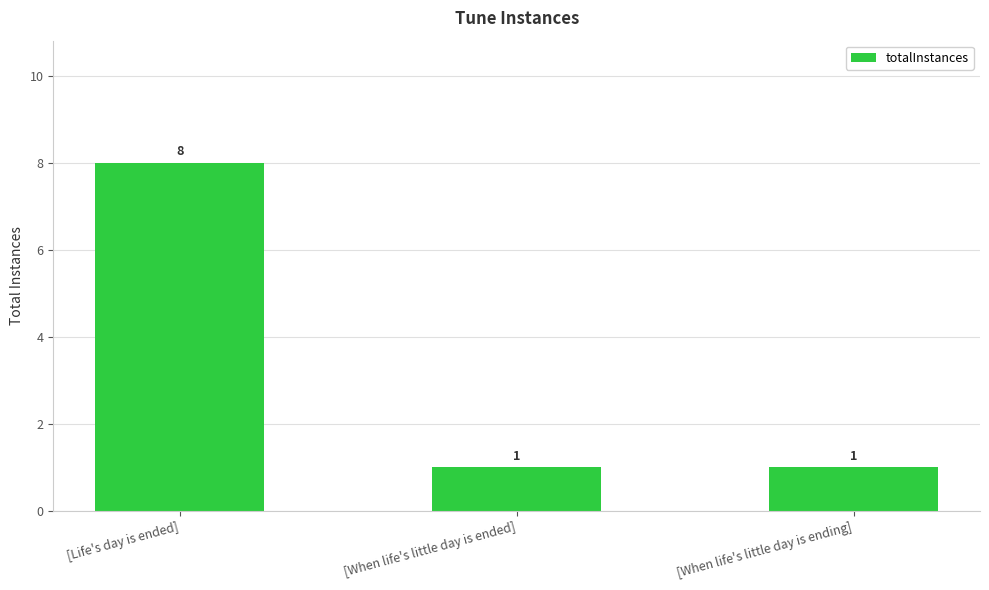

Reading left to right, transcribe all the data shown in this chart.

8	1	1